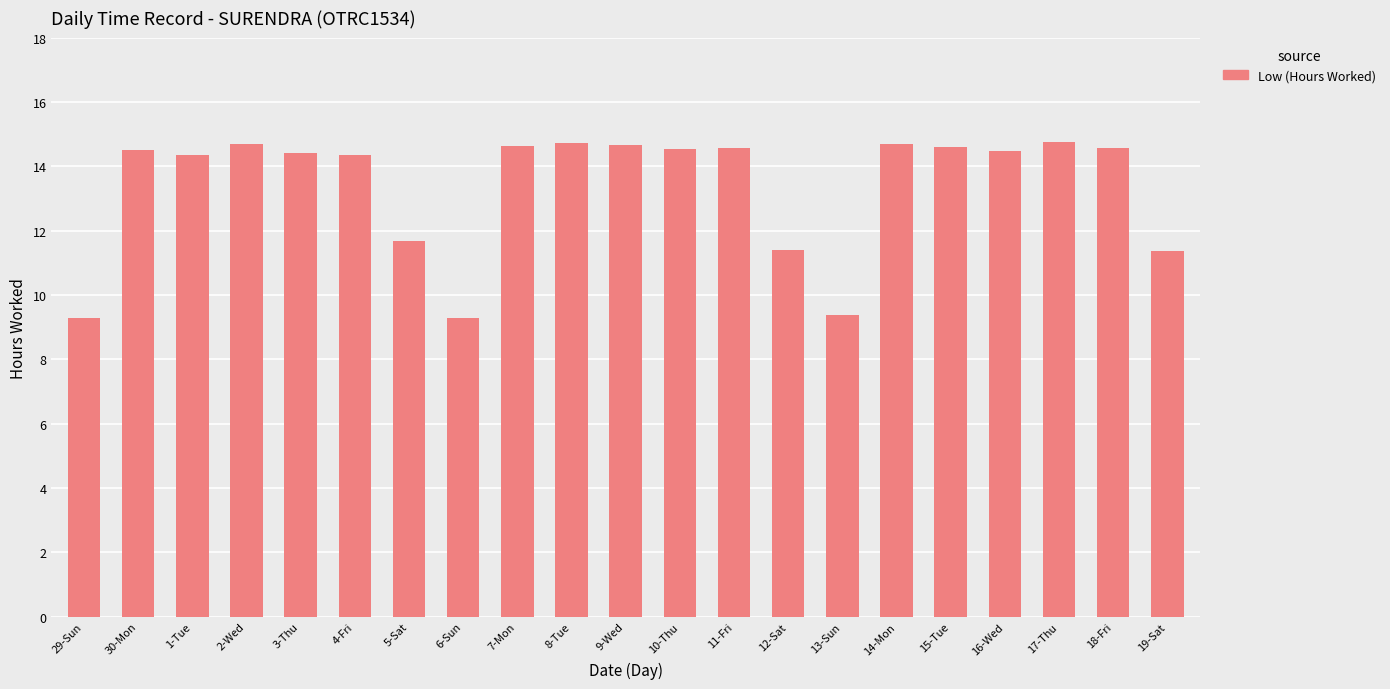

Does the chart contain stacked bars?

No